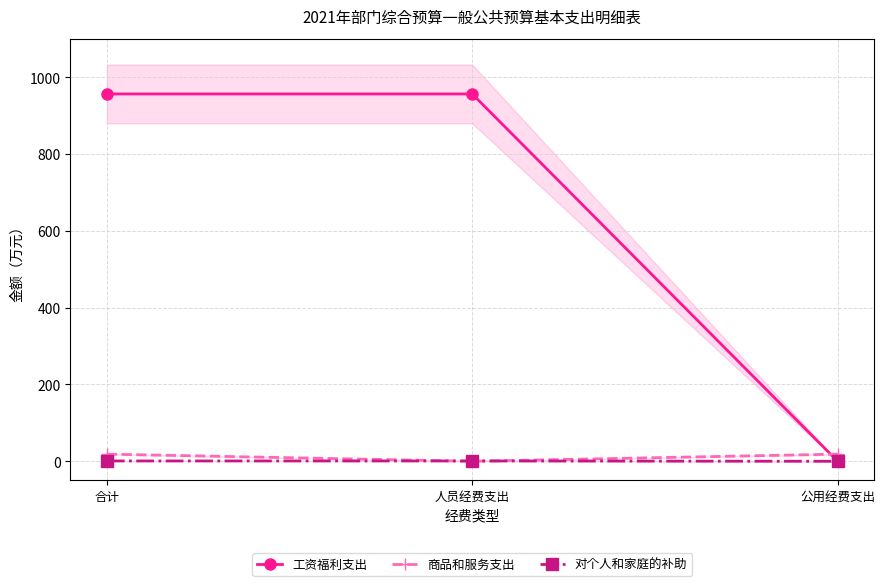

Reading left to right, what are all the values shown in this chart?

工资福利支出: 合计=956.1	人员经费支出=956.1	公用经费支出=0.0
商品和服务支出: 合计=18.6	人员经费支出=0.0	公用经费支出=18.6
对个人和家庭的补助: 合计=0.8	人员经费支出=0.8	公用经费支出=0.0